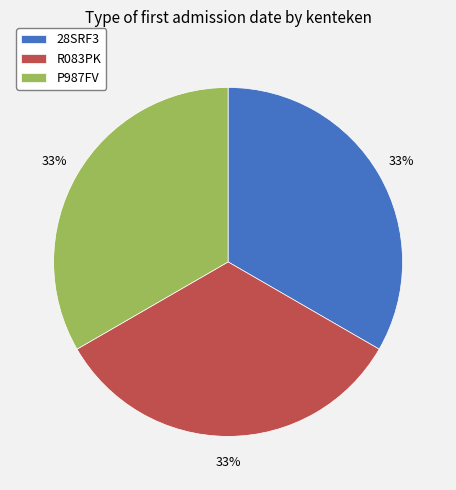

True or false: R083PK accounts for 20% of the total.

False